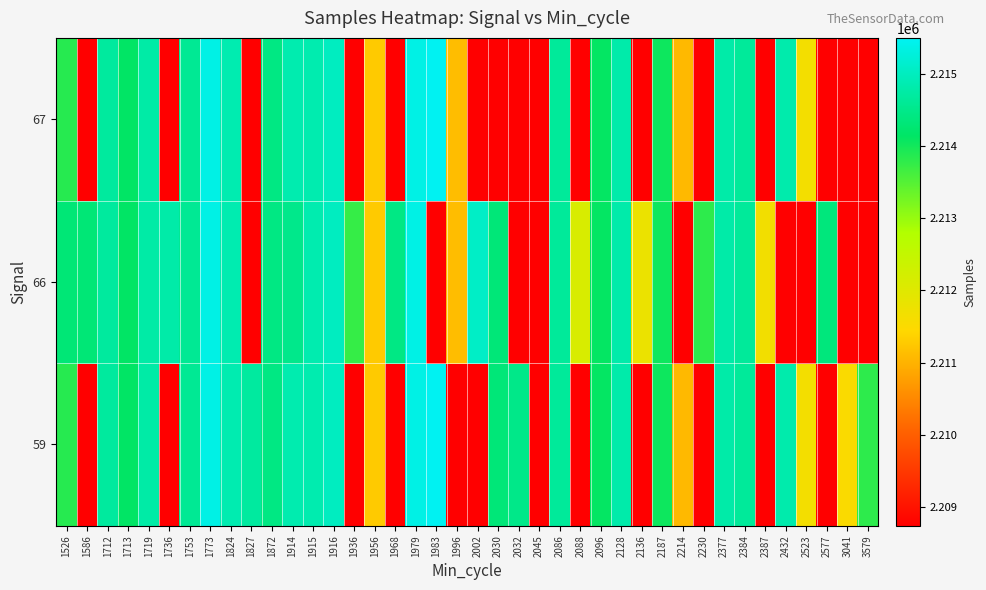

List the series in order of their overall mean, lowest first.

67, 59, 66